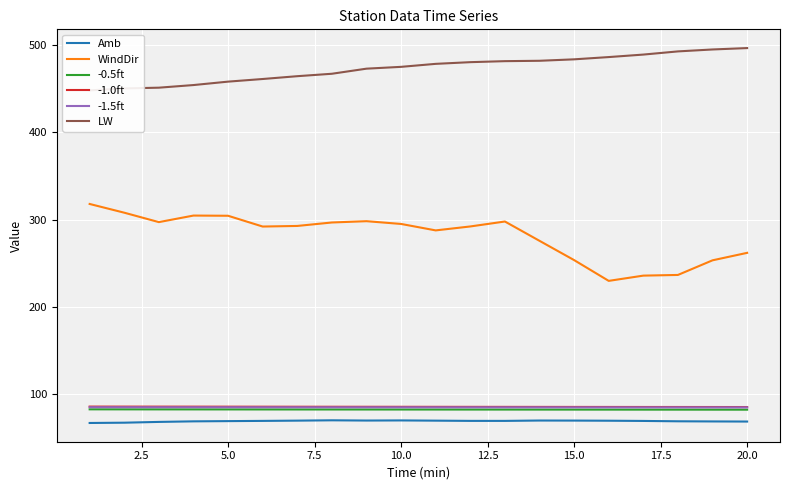

At which label is -0.5ft closest to 82?

19